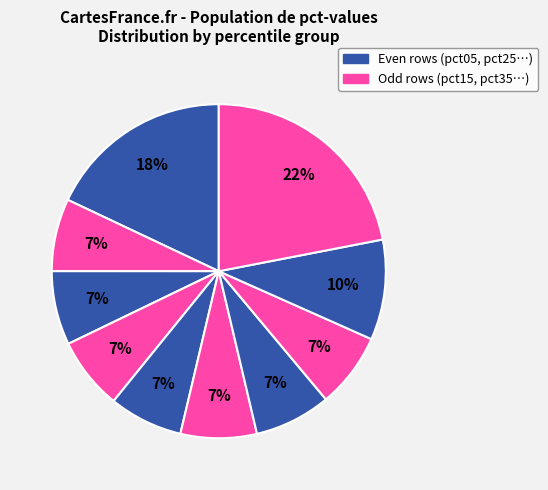

How many segments does this pie chart have?

10